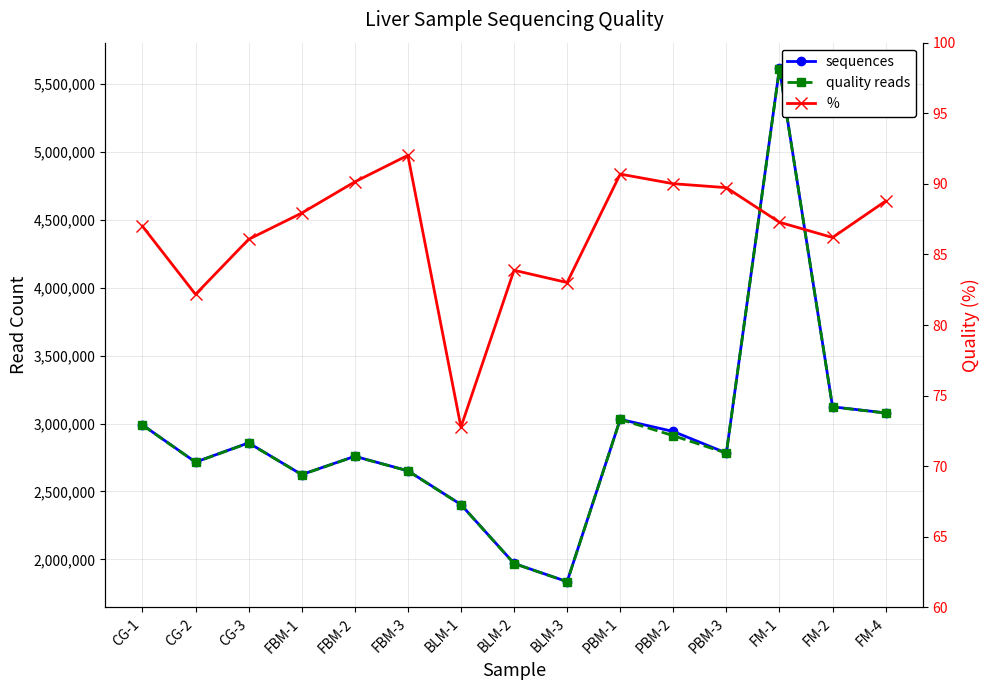

How many interior local peaks does the % series have?

3